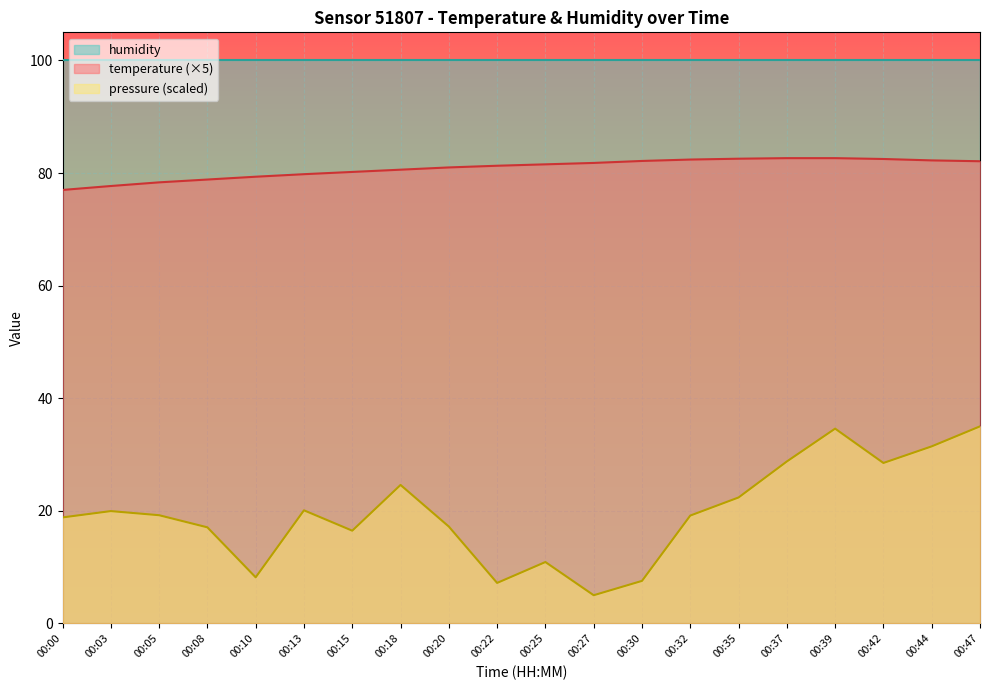

Which series has the widest spread of values?

pressure (scaled)